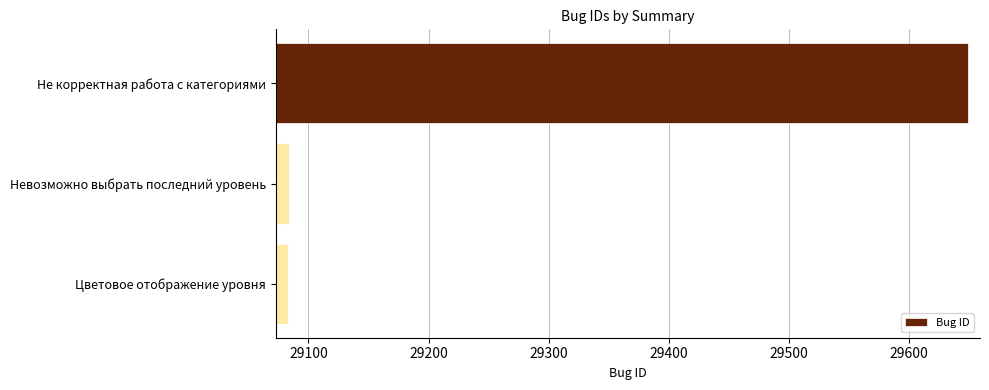

Is it true that the value at Цветовое отображение уровня is 29083?

True